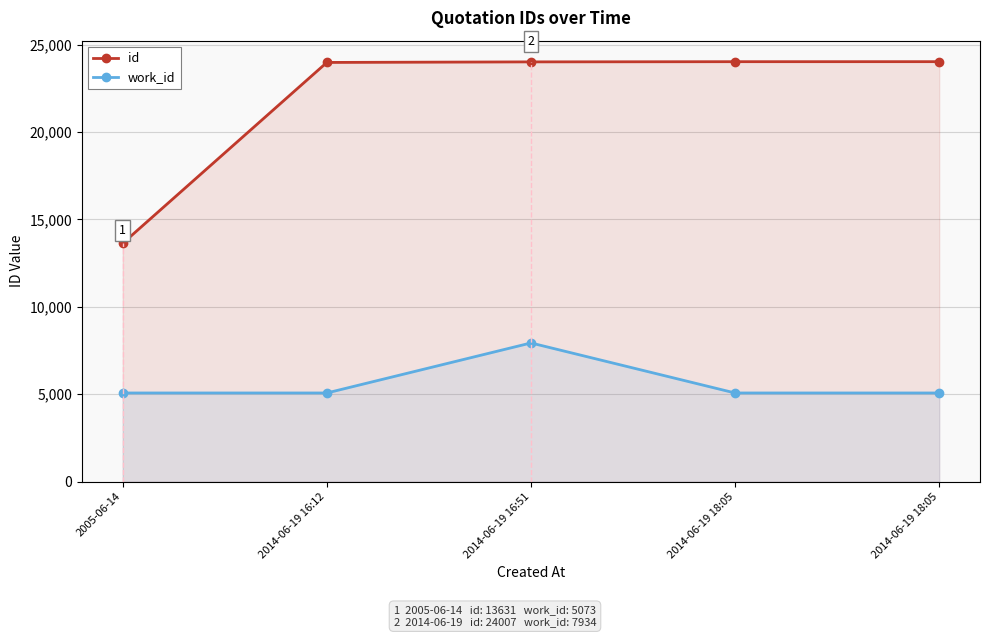

Rank the series by their maximum value, from lowest to highest.

work_id, id